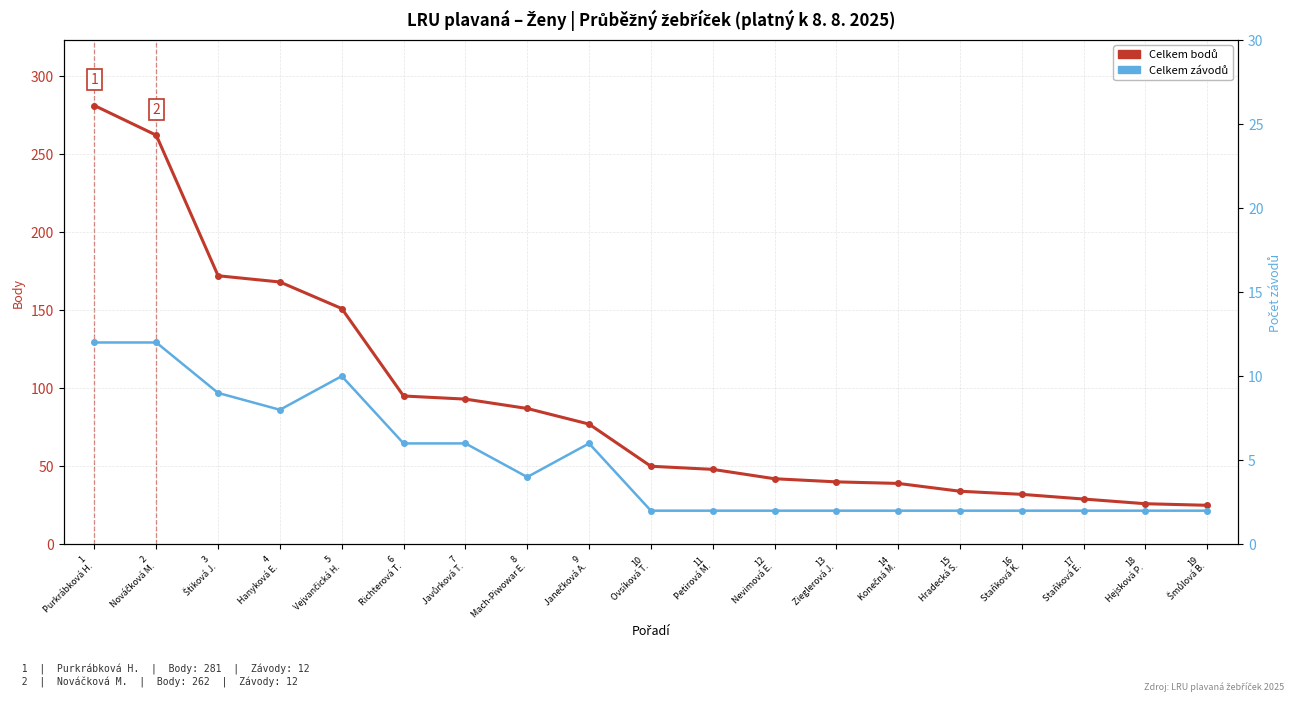

Reading left to right, transcribe all the data shown in this chart.

Celkem bodů: 281	262	172	168	151	95	93	87	77	50	48	42	40	39	34	32	29	26	25
Celkem závodů: 12	12	9	8	10	6	6	4	6	2	2	2	2	2	2	2	2	2	2